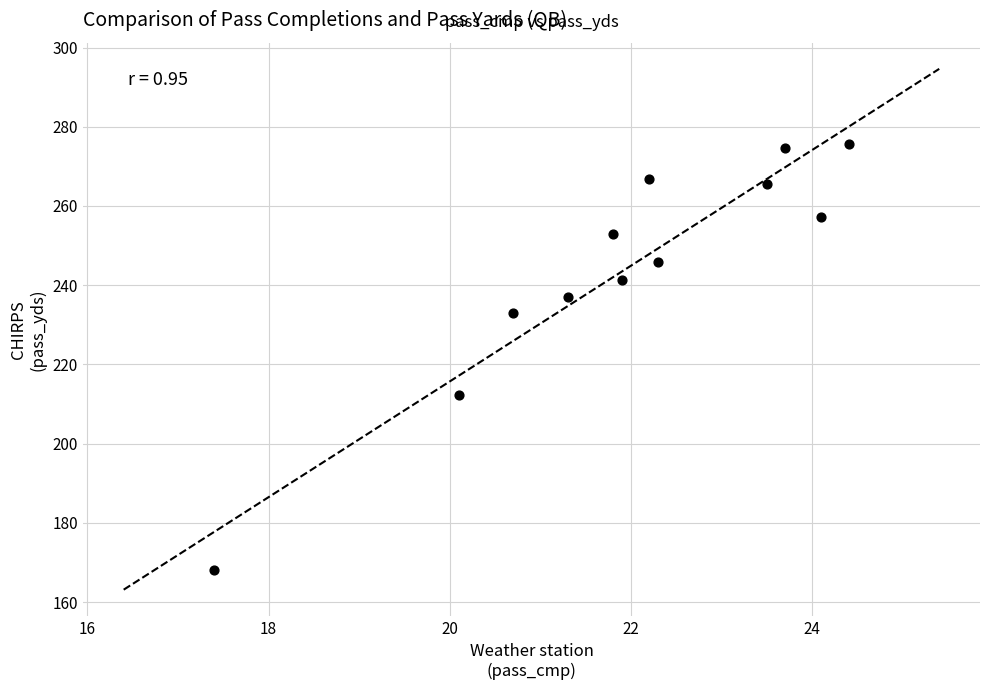

What Y value in the scatter plot is closest to 221?

212.3